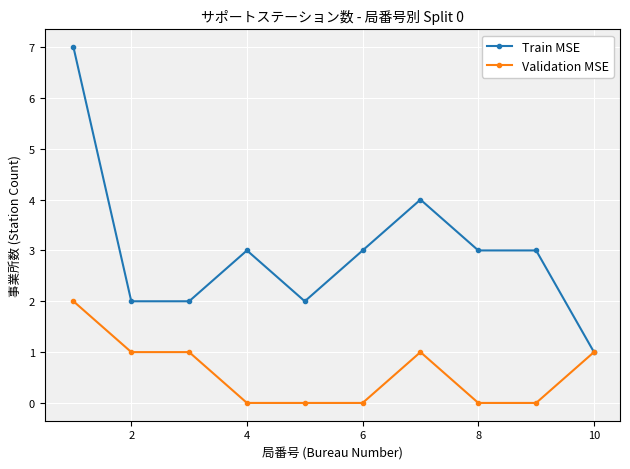

Rank the series by their maximum value, from lowest to highest.

Validation MSE, Train MSE